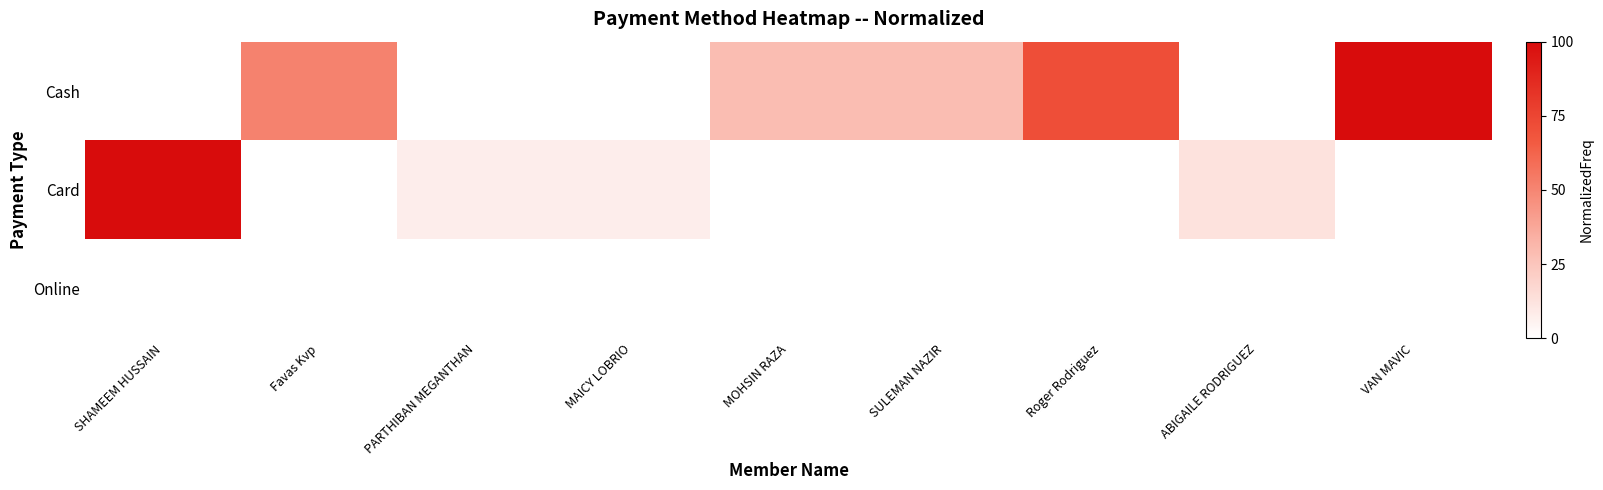

Reading left to right, what are all the values shown in this chart?

Cash: SHAMEEM HUSSAIN=0.0	Favas Kvp=51.4	PARTHIBAN MEGANTHAN=0.0	MAICY LOBRIO=0.0	MOHSIN RAZA=28.6	SULEMAN NAZIR=28.6	Roger Rodriguez=71.4	ABIGAILE RODRIGUEZ=0.0	VAN MAVIC=100.0
Card: SHAMEEM HUSSAIN=100.0	Favas Kvp=0.0	PARTHIBAN MEGANTHAN=7.5	MAICY LOBRIO=7.5	MOHSIN RAZA=0.0	SULEMAN NAZIR=0.0	Roger Rodriguez=0.0	ABIGAILE RODRIGUEZ=12.5	VAN MAVIC=0.0
Online: SHAMEEM HUSSAIN=0.0	Favas Kvp=0.0	PARTHIBAN MEGANTHAN=0.0	MAICY LOBRIO=0.0	MOHSIN RAZA=0.0	SULEMAN NAZIR=0.0	Roger Rodriguez=0.0	ABIGAILE RODRIGUEZ=0.0	VAN MAVIC=0.0